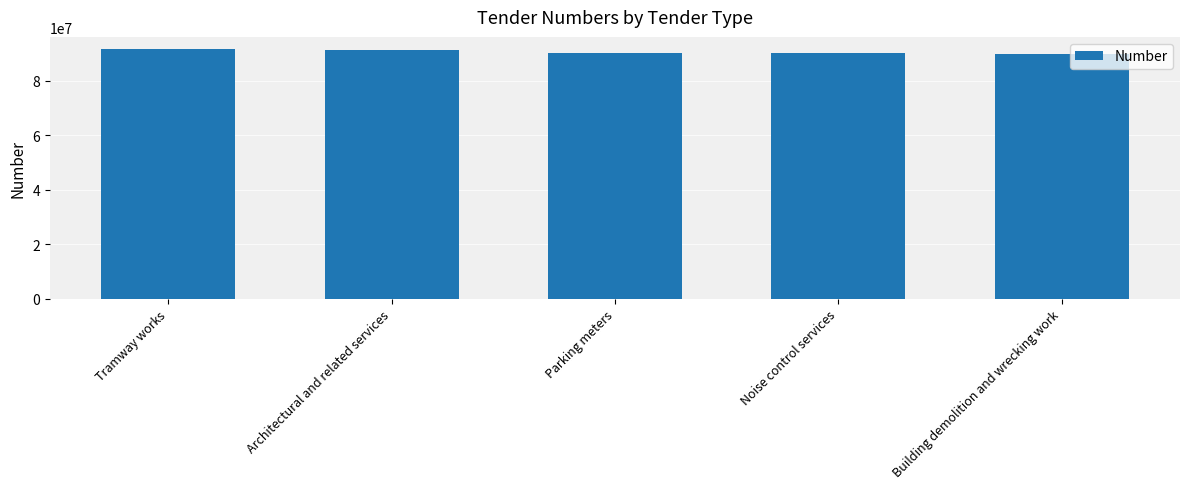

What position from the right is Noise control services?

2